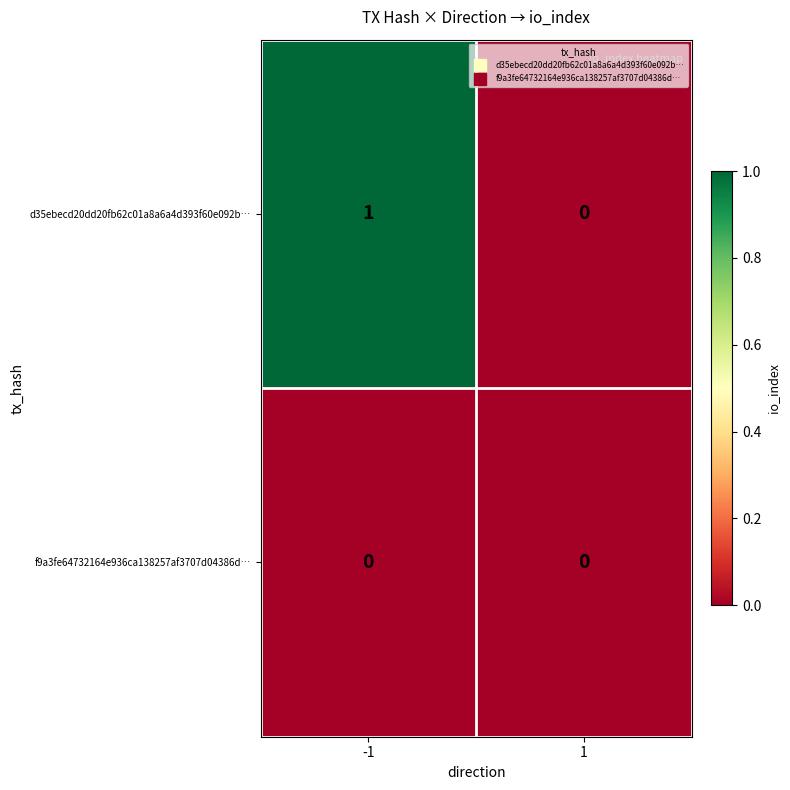

Which series has the largest range (max minus min)?

d35ebecd20dd20fb62c01a8a6a4d393f60e092b…